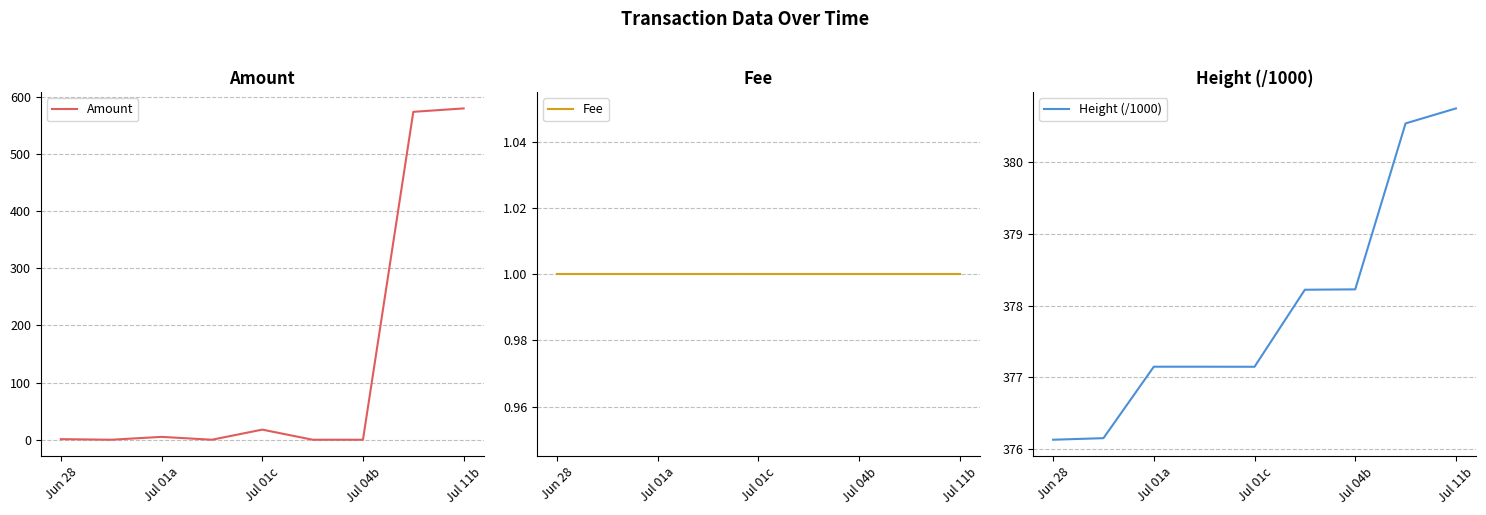

The Amount series shows 1.0 at Jun 28. True or false?

True